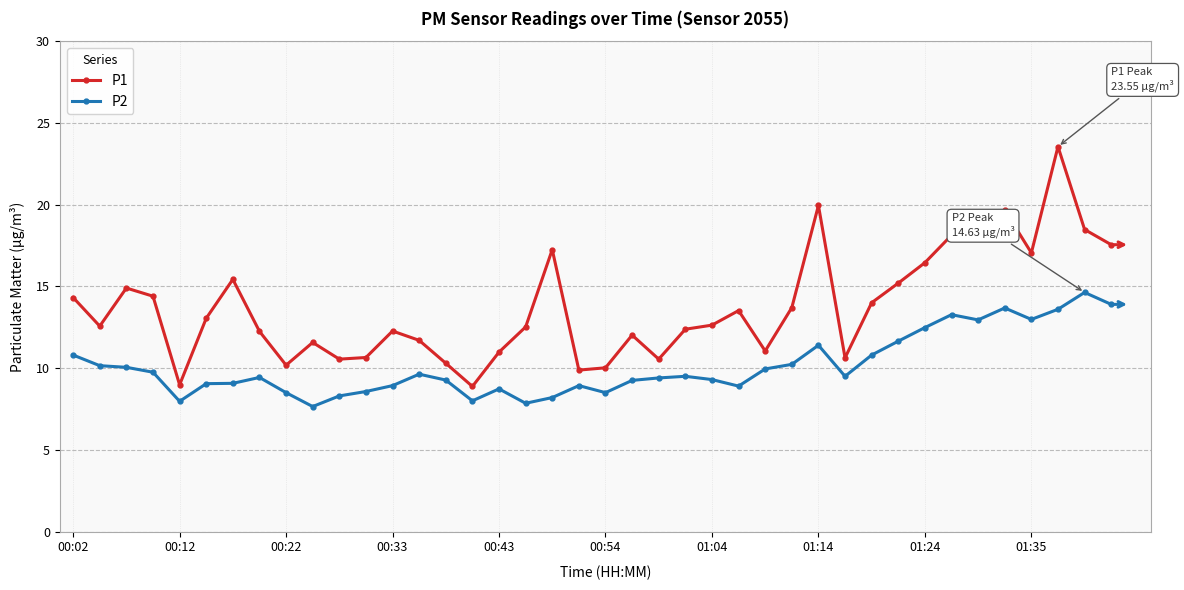

What are all the series names shown in the legend?

P1, P2